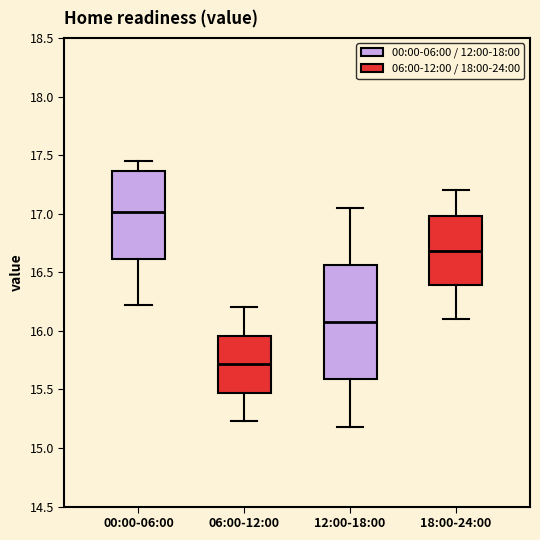

Reading left to right, transcribe this box plot: for each box, give where its median line is, the range the box spans, and where its two whiskers end, as read against the y-axis. The values are not printed on the chart, so give them approximately, as read against the axis.

00:00-06:00: median 17.00, box 16.60 to 17.35, whiskers 16.20 to 17.45
06:00-12:00: median 15.70, box 15.45 to 15.95, whiskers 15.25 to 16.20
12:00-18:00: median 16.10, box 15.60 to 16.55, whiskers 15.20 to 17.05
18:00-24:00: median 16.70, box 16.40 to 17.00, whiskers 16.10 to 17.20